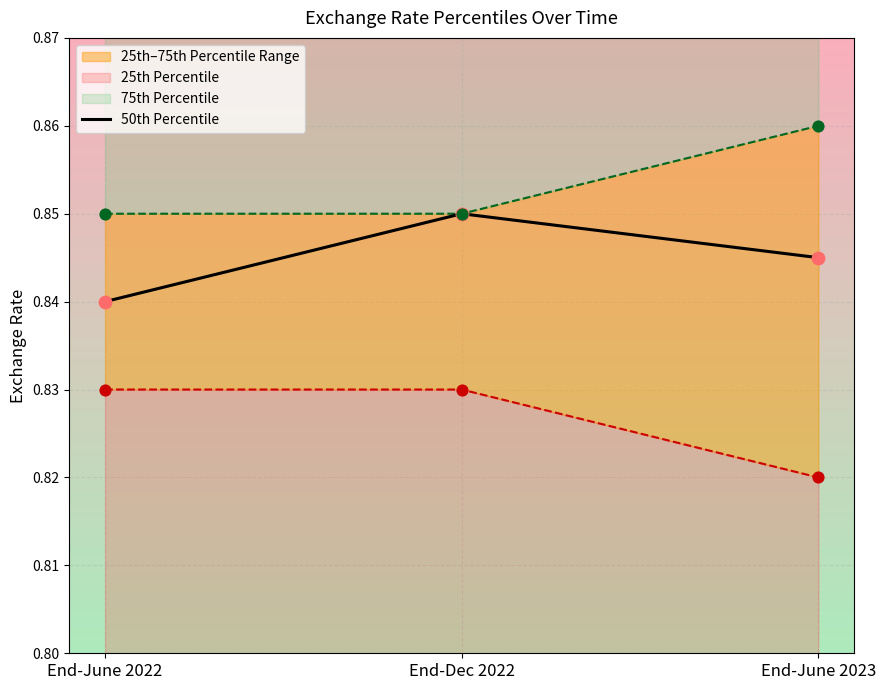

Between End-June 2023 and End-June 2022, which is larger?

End-June 2023